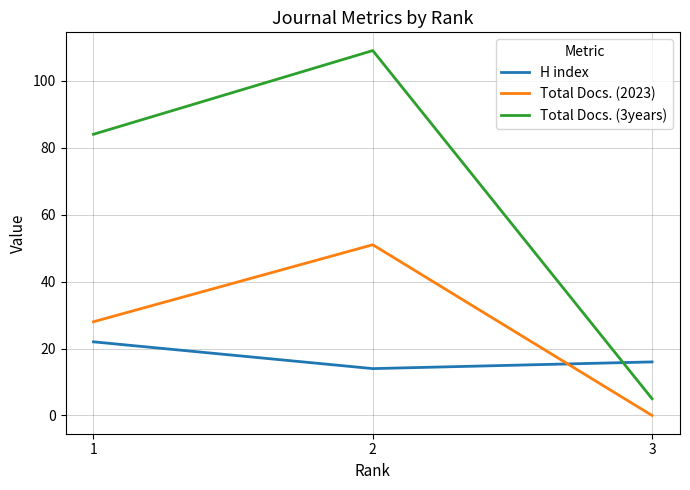

At 2, list the series in order from largest to smallest.

Total Docs. (3years), Total Docs. (2023), H index